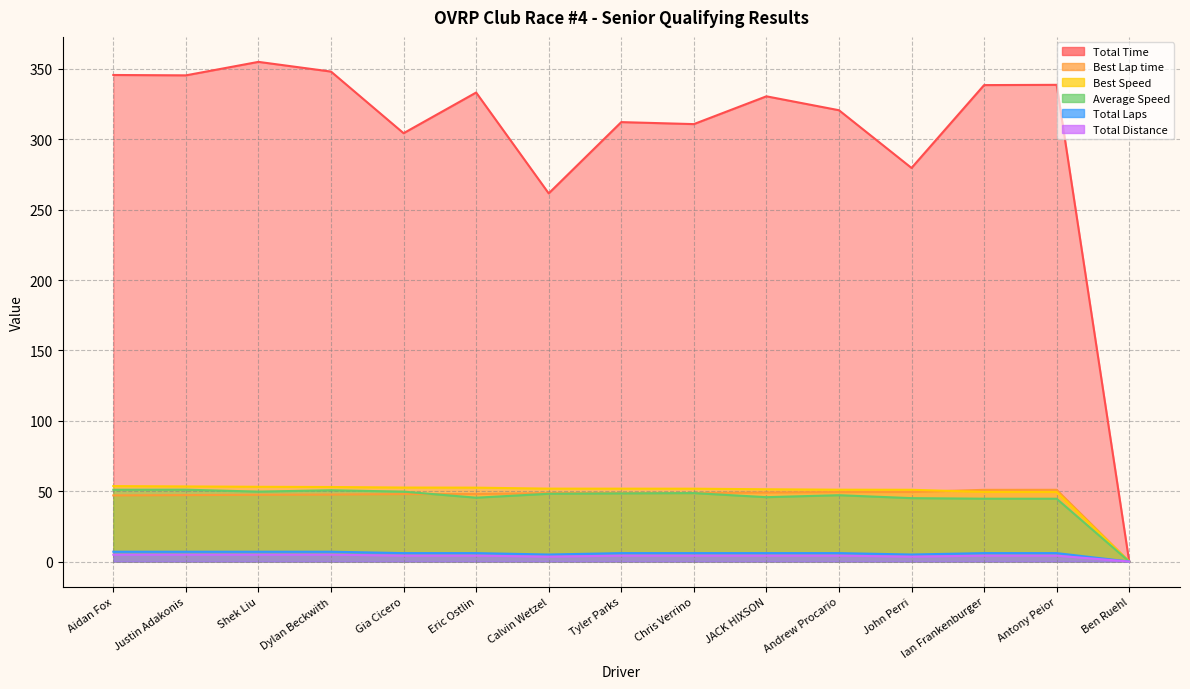

Rank the series at Justin Adakonis from highest to lowest value.

Total Time, Best Speed, Average Speed, Best Lap time, Total Laps, Total Distance